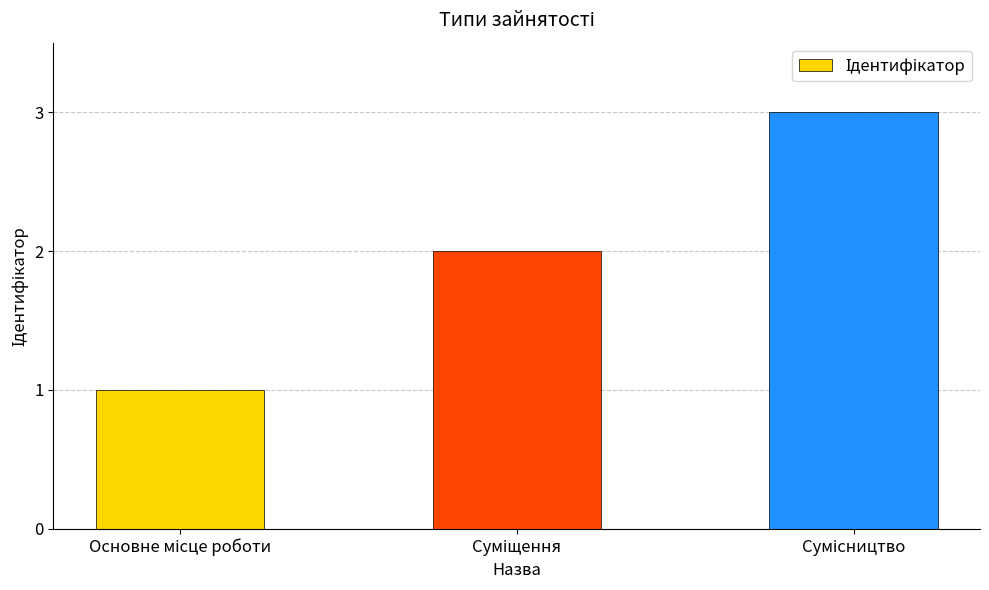

What is the sum of all values?

6